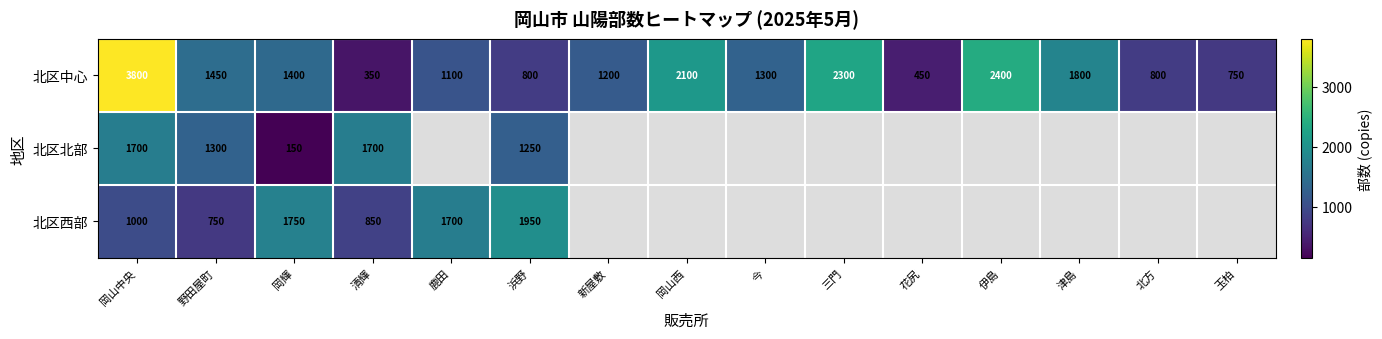

Rank the series at 岡山中央 from lowest to highest value.

北区西部, 北区北部, 北区中心